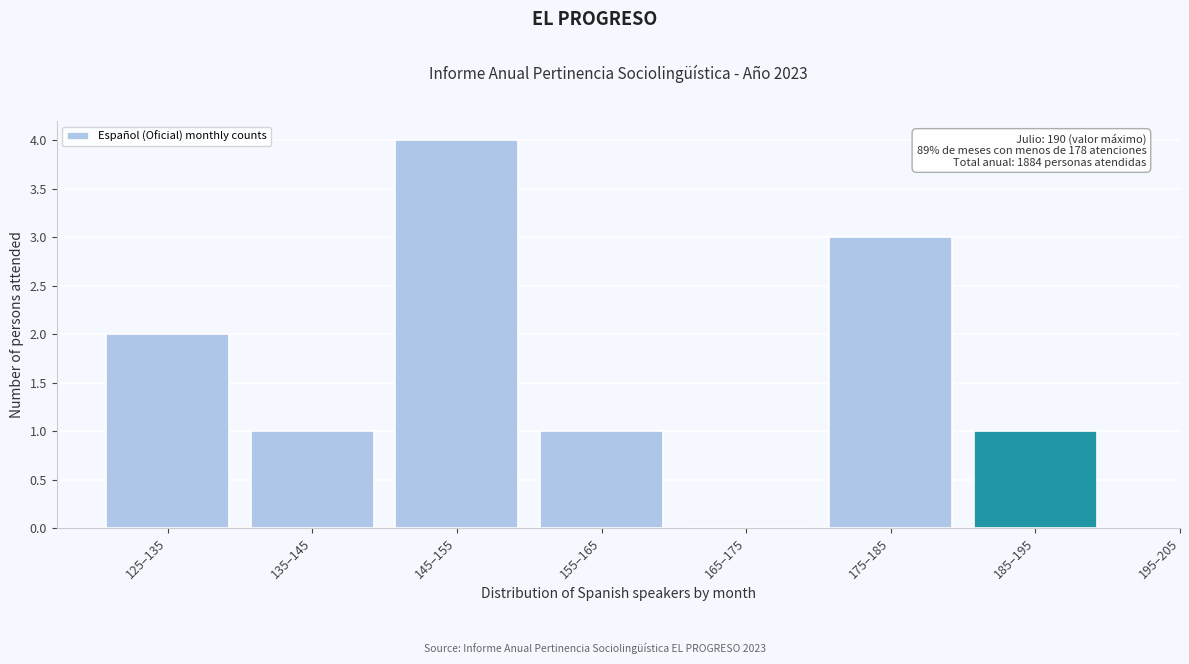

Reading left to right, extract all data points from this chart.

125–135=2	135–145=1	145–155=4	155–165=1	165–175=0	175–185=3	185–195=1